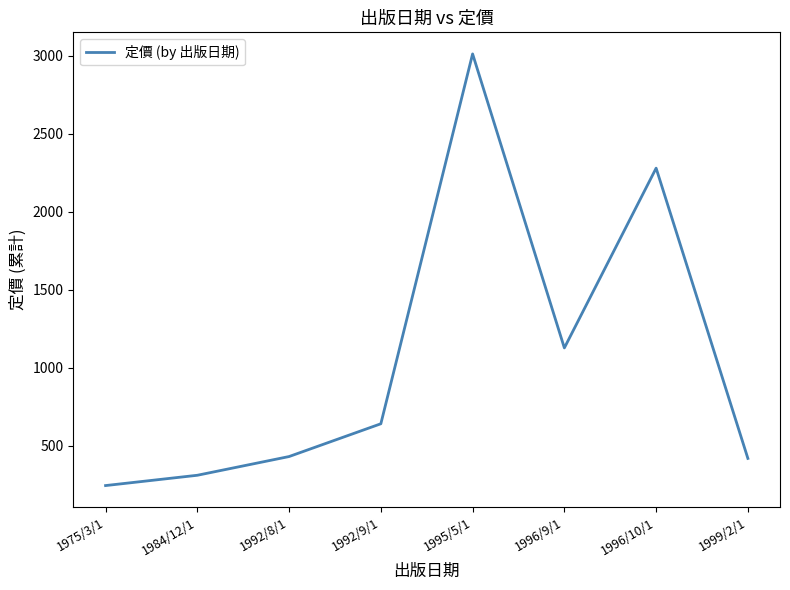

What is the ratio of the value at 1984/12/1 to the value at 1996/9/1?

0.3